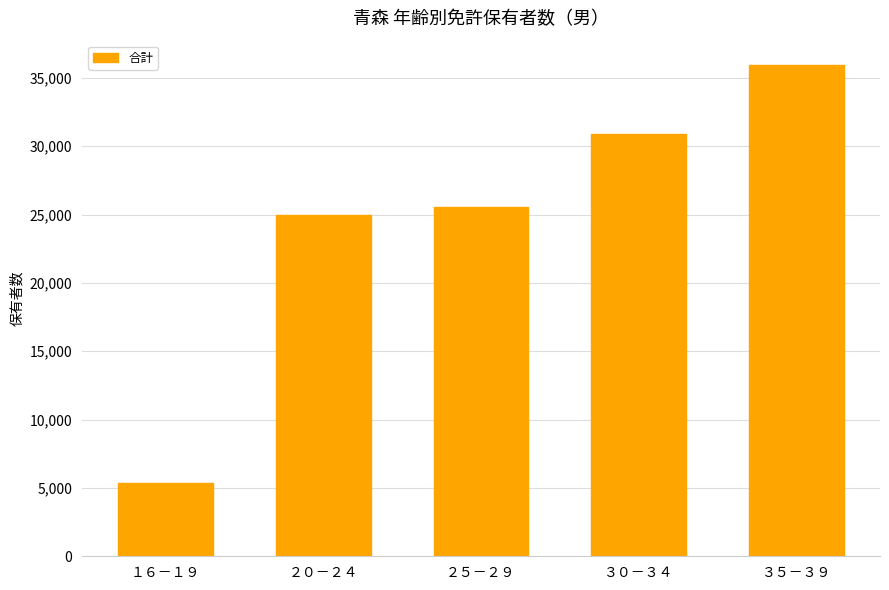

How many categories are shown in the chart?

5